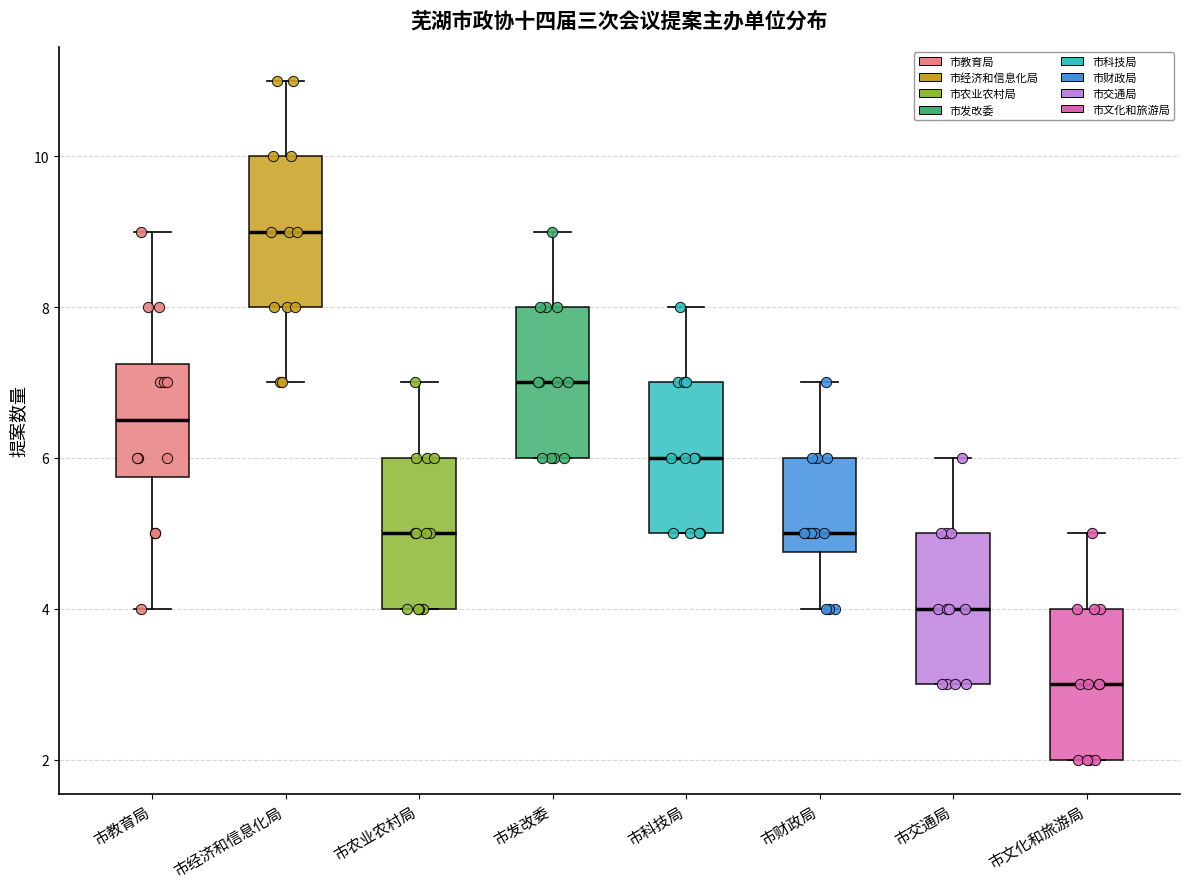

Reading left to right, read every box against the y-axis: the position of its median line, the range the box covers, and the ends of its whiskers. The values are not printed on the chart, so give them approximately, as read against the axis.

市教育局: median 6.6, box 5.8 to 7.2, whiskers 4.0 to 9.0
市经济和信息化局: median 9.0, box 8.0 to 10.0, whiskers 7.0 to 11.0
市农业农村局: median 5.0, box 4.0 to 6.0, whiskers 4.0 to 7.0
市发改委: median 7.0, box 6.0 to 8.0, whiskers 6.0 to 9.0
市科技局: median 6.0, box 5.0 to 7.0, whiskers 5.0 to 8.0
市财政局: median 5.0, box 4.8 to 6.0, whiskers 4.0 to 7.0
市交通局: median 4.0, box 3.0 to 5.0, whiskers 3.0 to 6.0
市文化和旅游局: median 3.0, box 2.0 to 4.0, whiskers 2.0 to 5.0